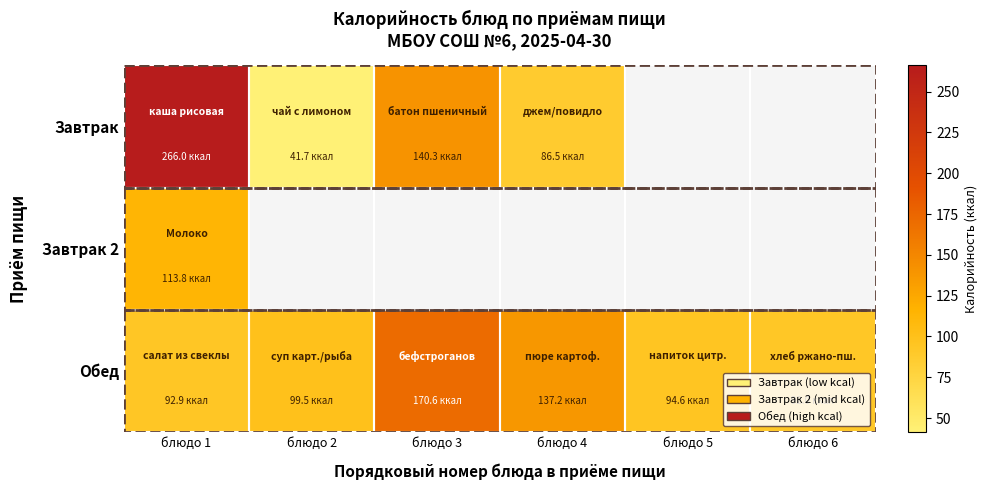

What is the smallest value displayed?

41.7